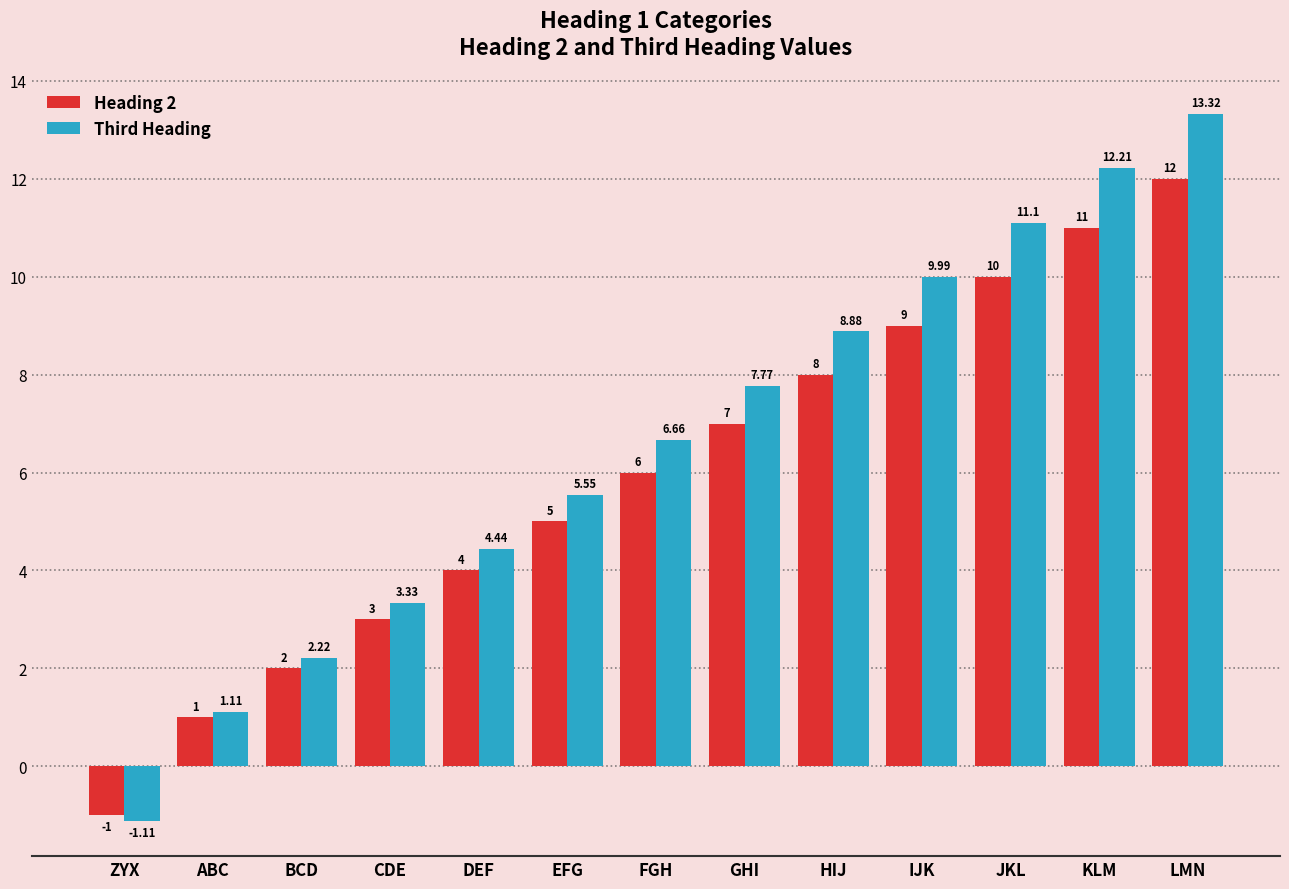

Which category has the lowest value across all series?

ZYX